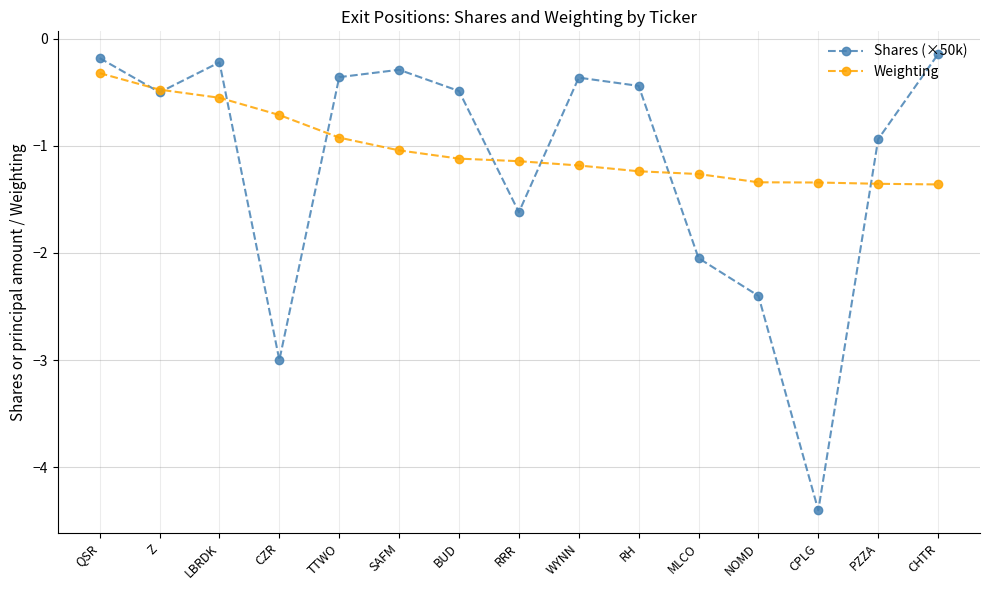

Where is the first local minimum for Shares (×50k)?

Z